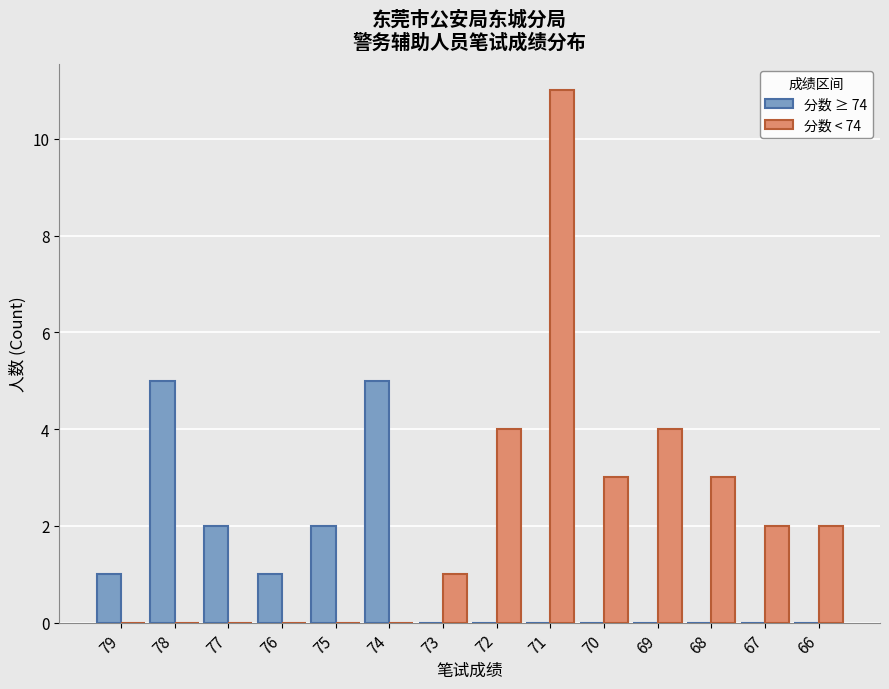

The 分数 ≥ 74 series shows 0 at 67. True or false?

True